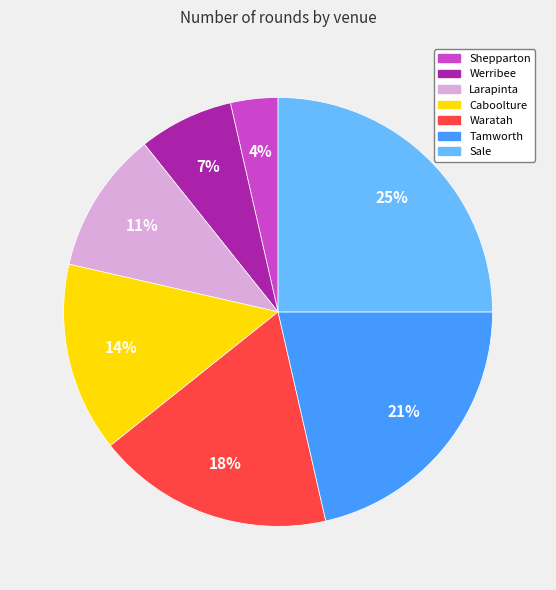

Which slice is the smallest?

Shepparton